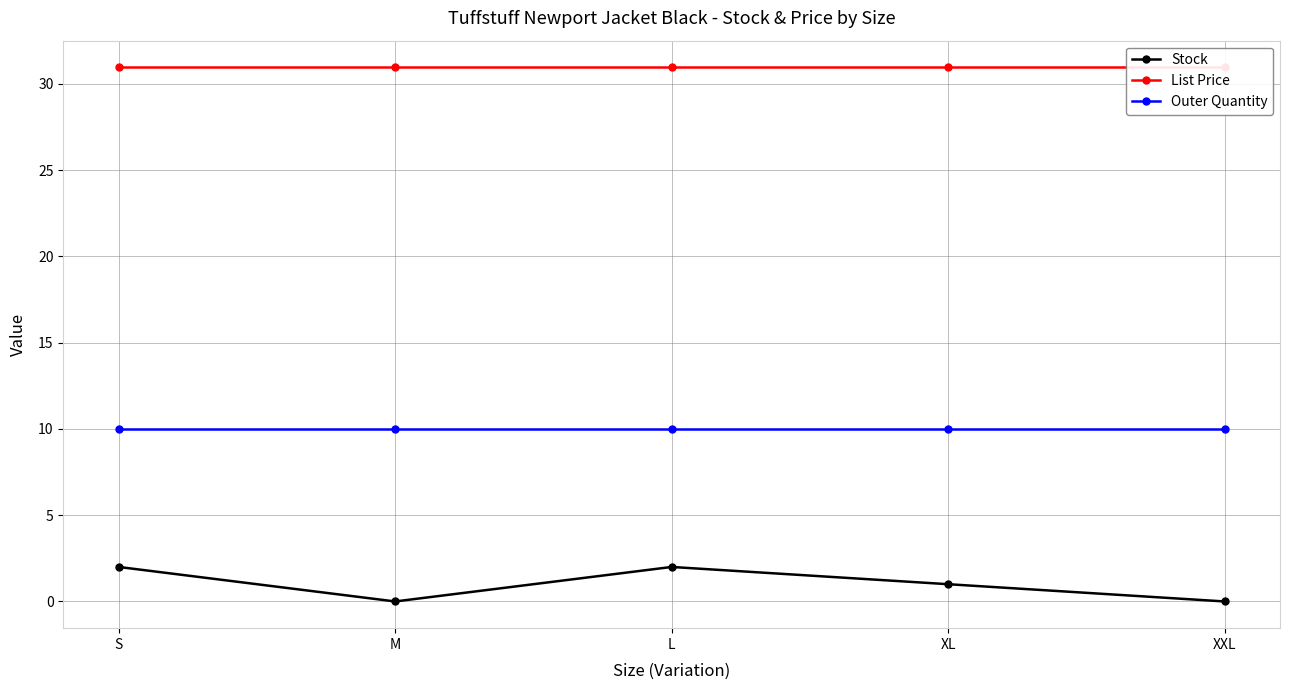

True or false: List Price has more than 1 points higher than both neighbors.

False